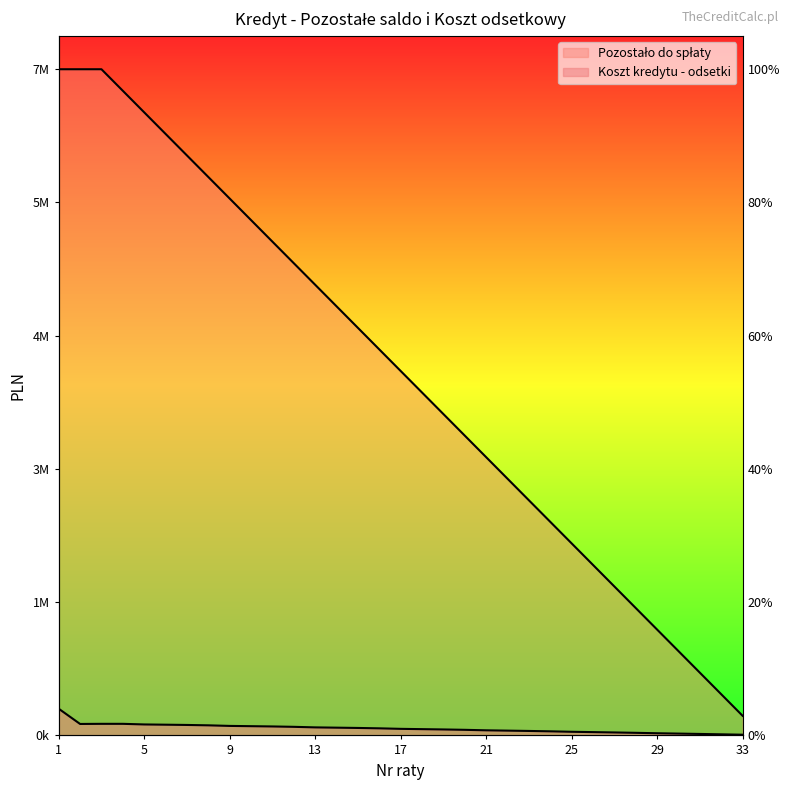

What is the difference between the second highest and second lowest values in the Pozostało do spłaty series?

6380000.0